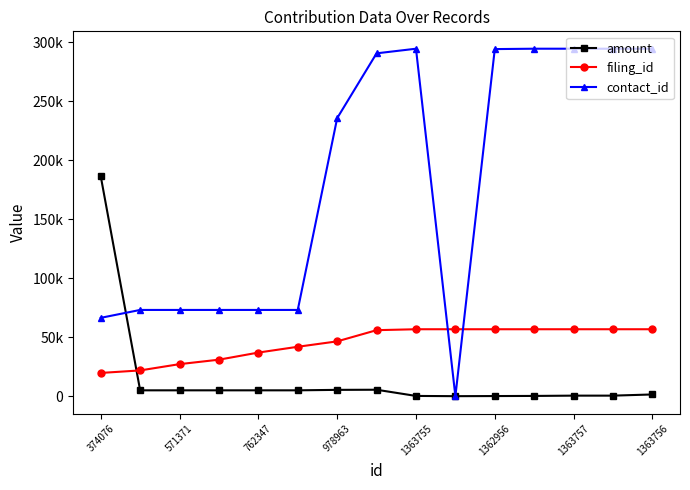

At how many categories does at least one series exceed 215972?

8